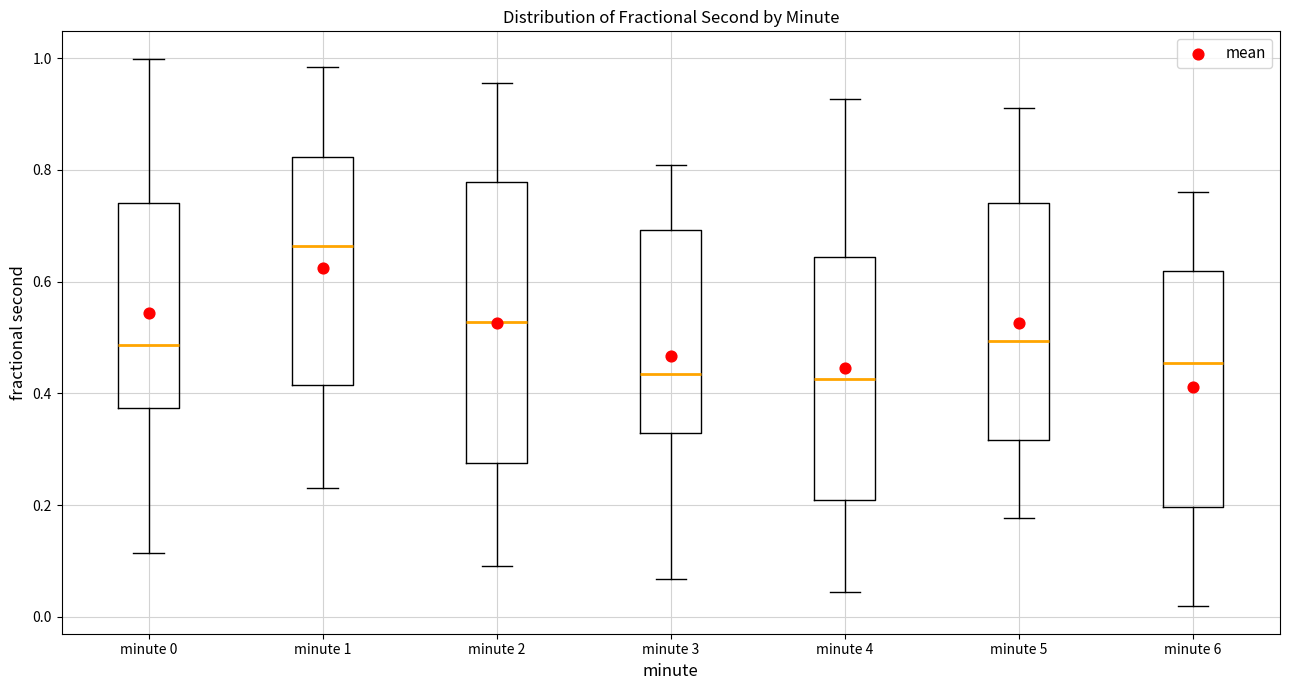

Comparing the boxes themselves (not the whiskers), which one is the tallest?

minute 2